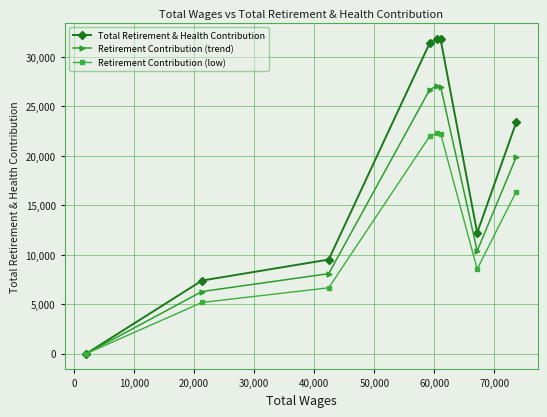

Which series has the largest total across all categories?

Total Retirement & Health Contribution